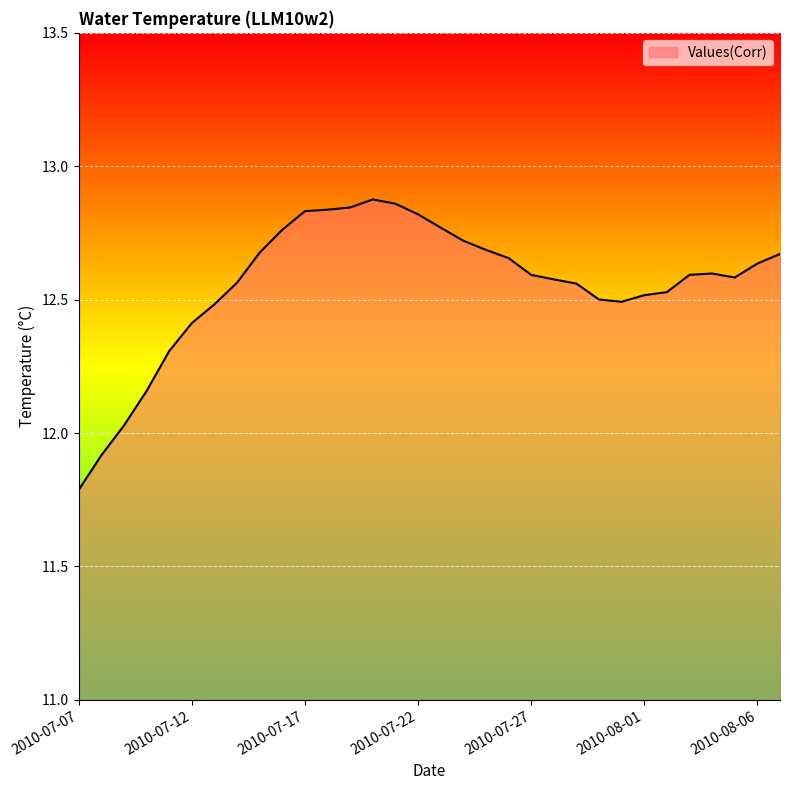

What is the difference between the maximum and minimum values?

1.1